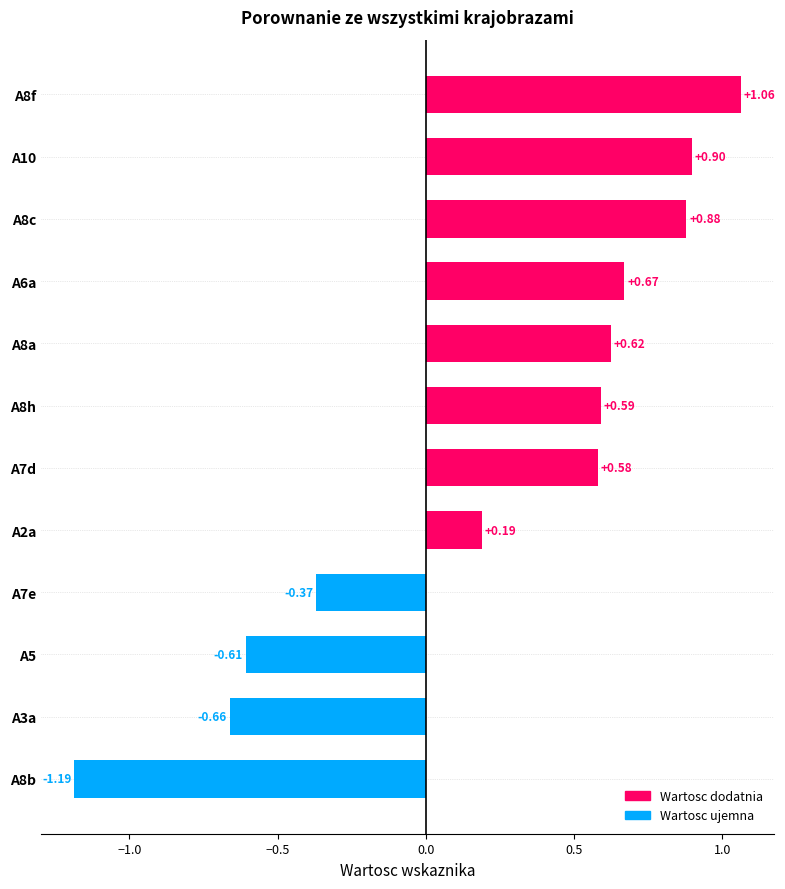

How many bars are there in total?

12